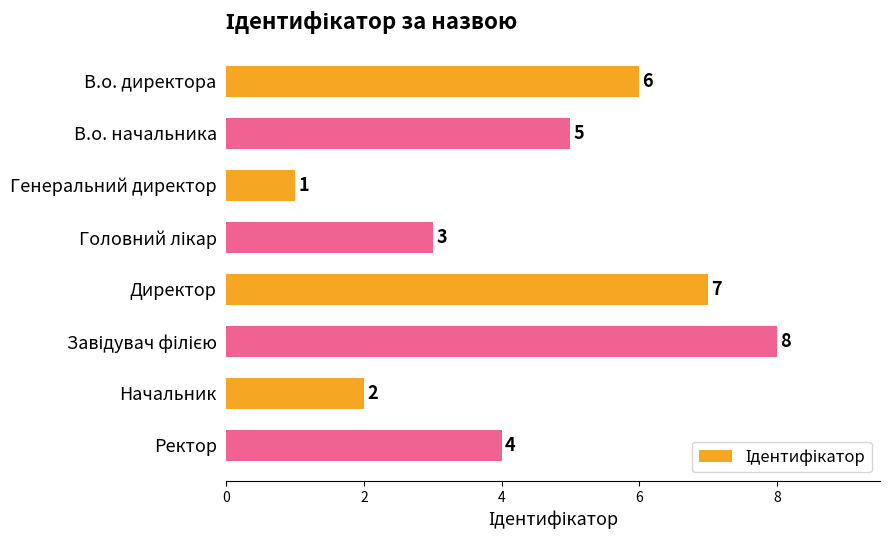

What is the difference between the maximum and minimum values?

7